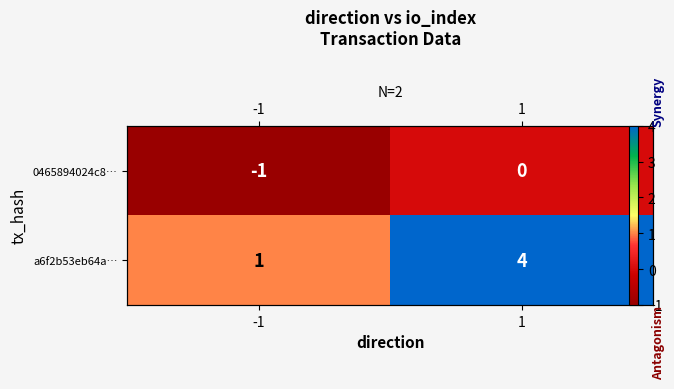

What is the difference between the 0465894024c8… values at 1 and -1?

1